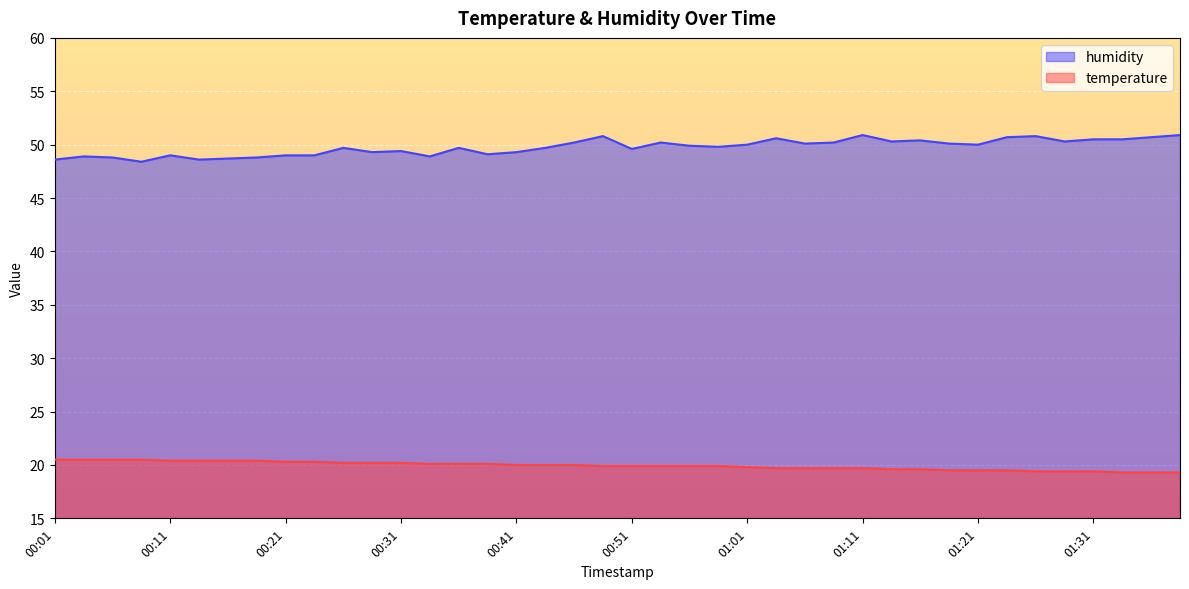

Read the temperature value at 01:13.

19.6